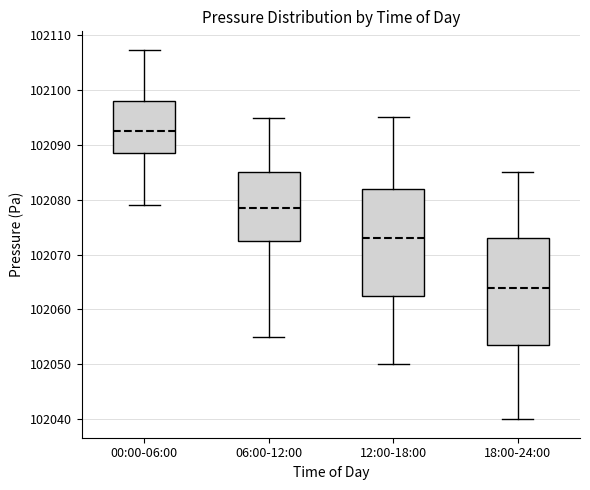

Reading left to right, read every box against the y-axis: the position of its median line, the range the box covers, and the ends of its whiskers. The values are not printed on the chart, so give them approximately, as read against the axis.

00:00-06:00: median 102093, box 102089 to 102098, whiskers 102079 to 102107
06:00-12:00: median 102079, box 102072 to 102085, whiskers 102055 to 102095
12:00-18:00: median 102073, box 102063 to 102082, whiskers 102050 to 102095
18:00-24:00: median 102064, box 102054 to 102073, whiskers 102040 to 102085